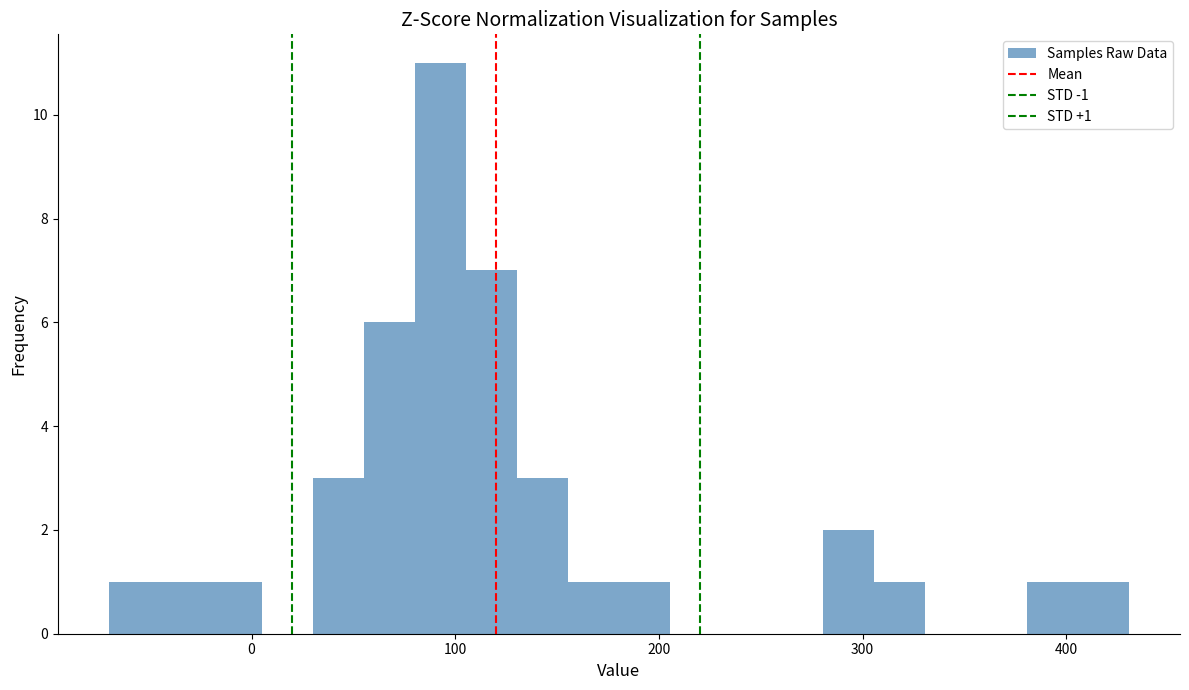

Read against the x-axis, roughly where is the centre of the tallest bar?

90